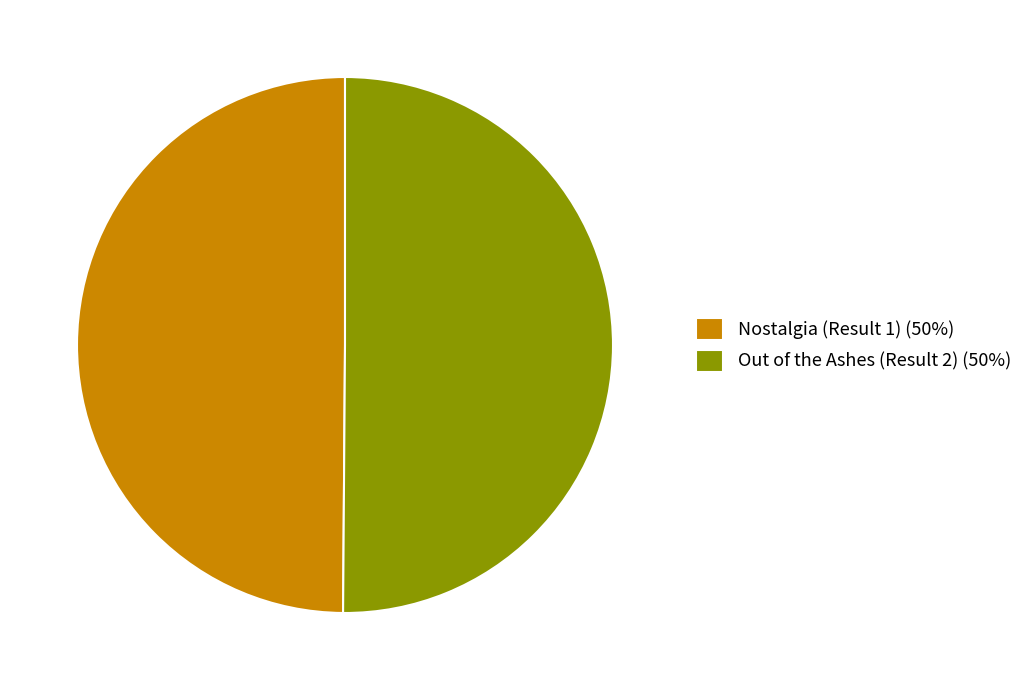

Is it true that Out of the Ashes (Result 2) (50%) is 50% of the pie?

True